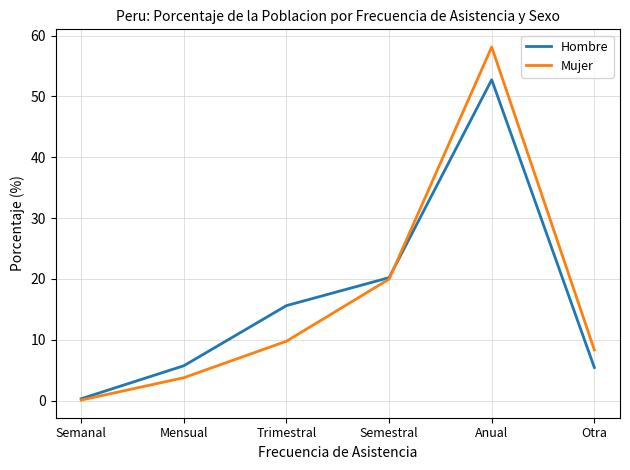

Where does the Hombre series first go above 15?

Trimestral